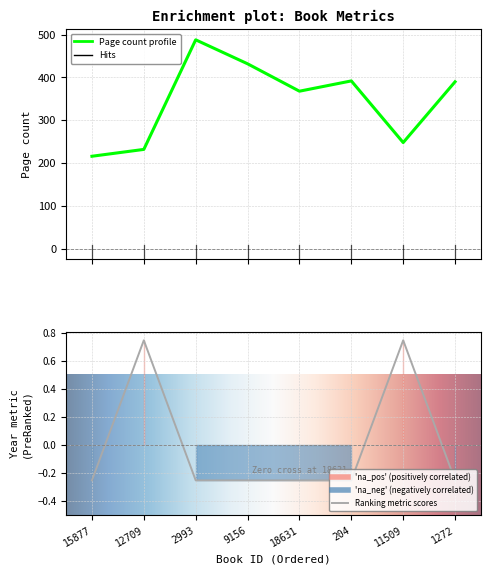

True or false: pageCount and publishingYear cross at least once.

False